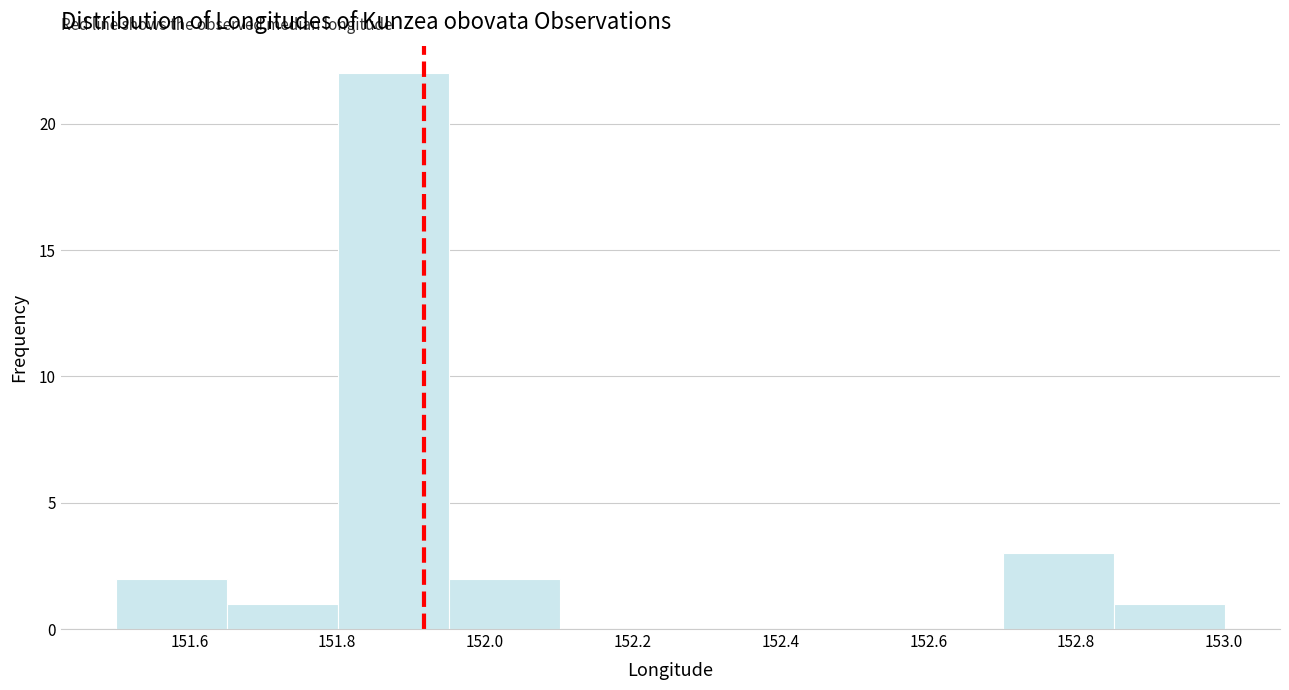

What is the height of the bar covering 151.80 to 151.96 on the x-axis? Neither the bar edges nor the heights are printed on the chart, so give them approximately, as read against the axes.

22